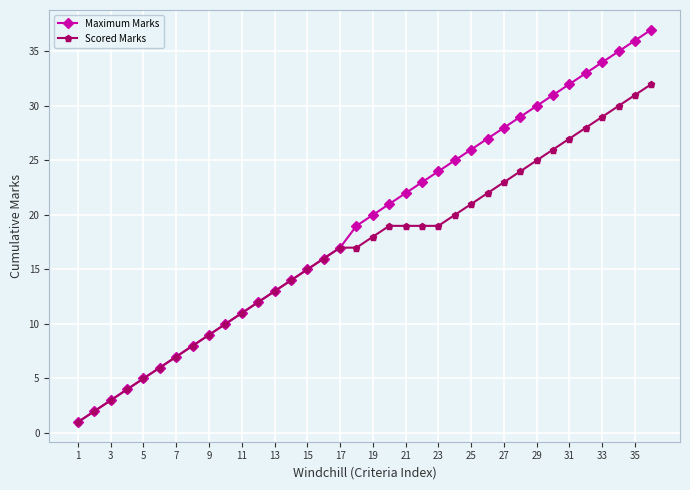

Rank the series by their maximum value, from highest to lowest.

Maximum Marks, Scored Marks